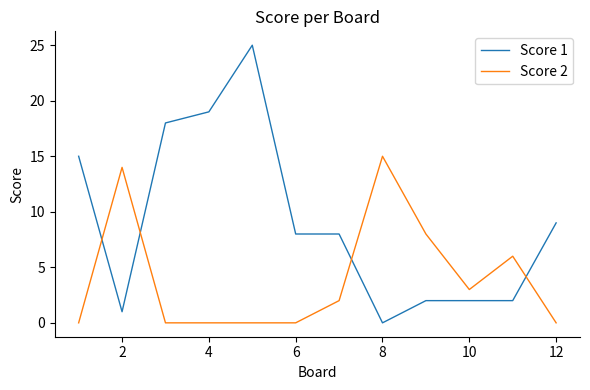

Which series has the largest range (max minus min)?

Score 1